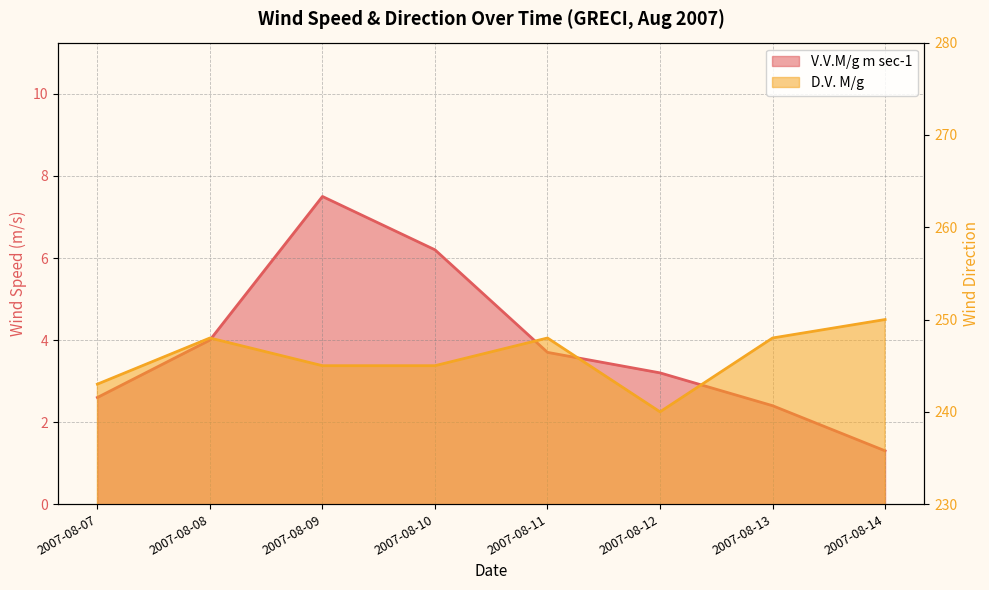

Is the value of V.V.M/g m sec-1 at 2007-08-08 greater than the value of D.V. M/g at 2007-08-11?

No